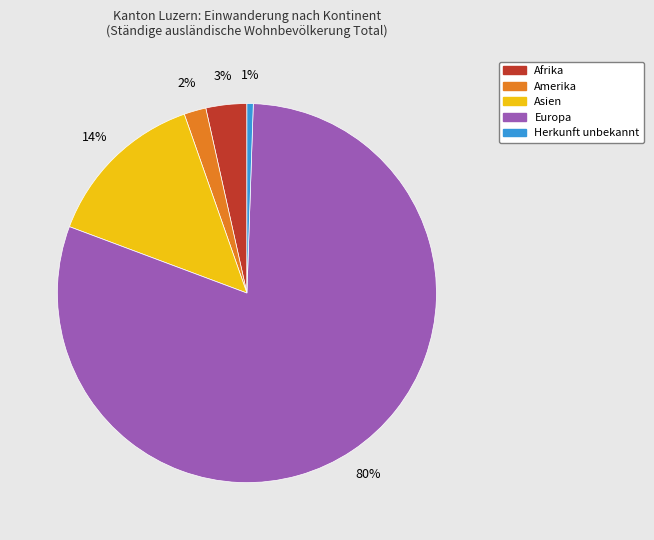

To the nearest percent, what is the combined percentage of Europa and Asien?

94%